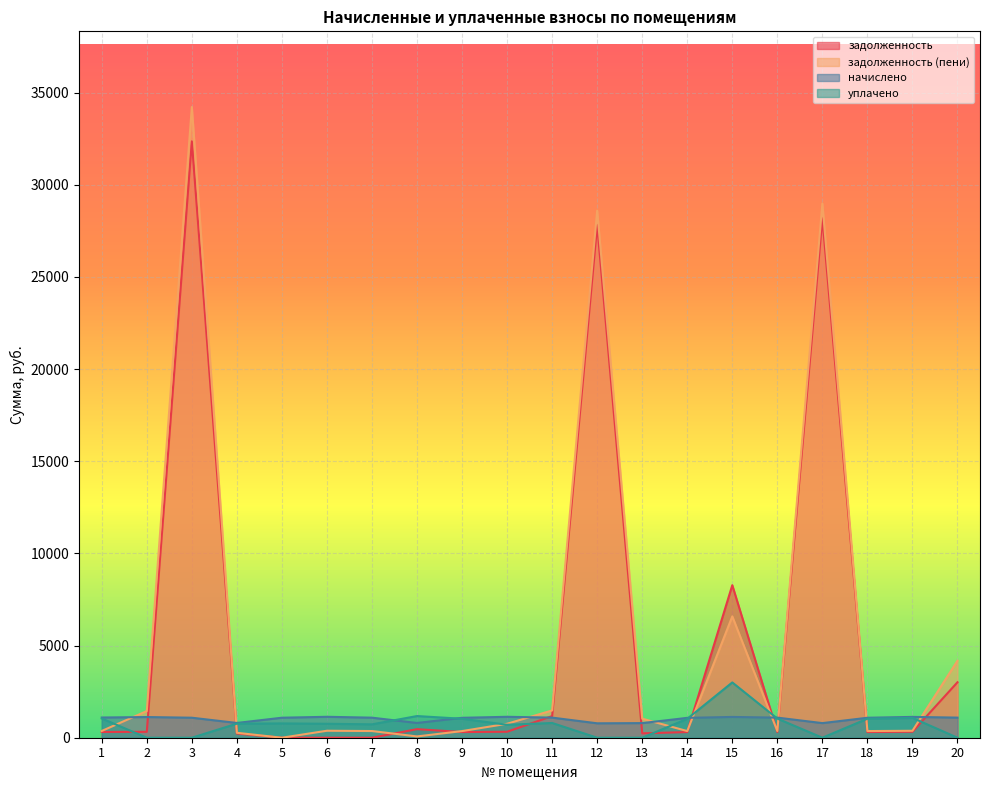

Which series changed the most between 10 and 18?

задолженность (пени)